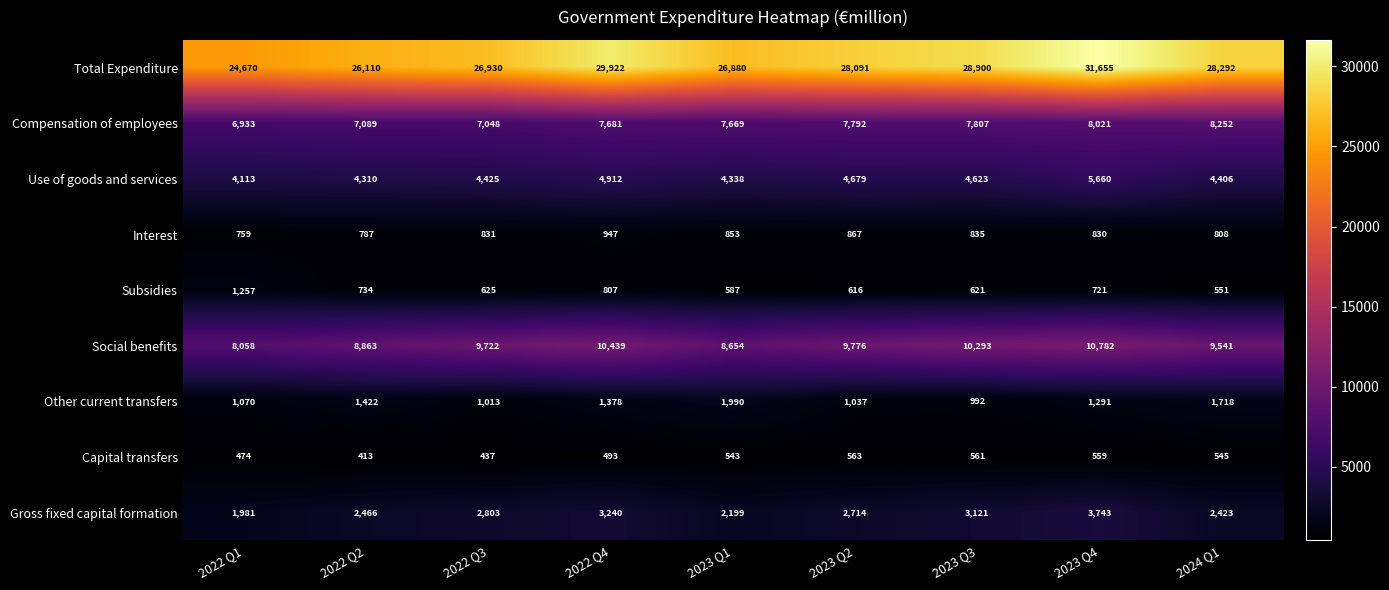

True or false: Interest has a value of 835 at 2023 Q3.

True